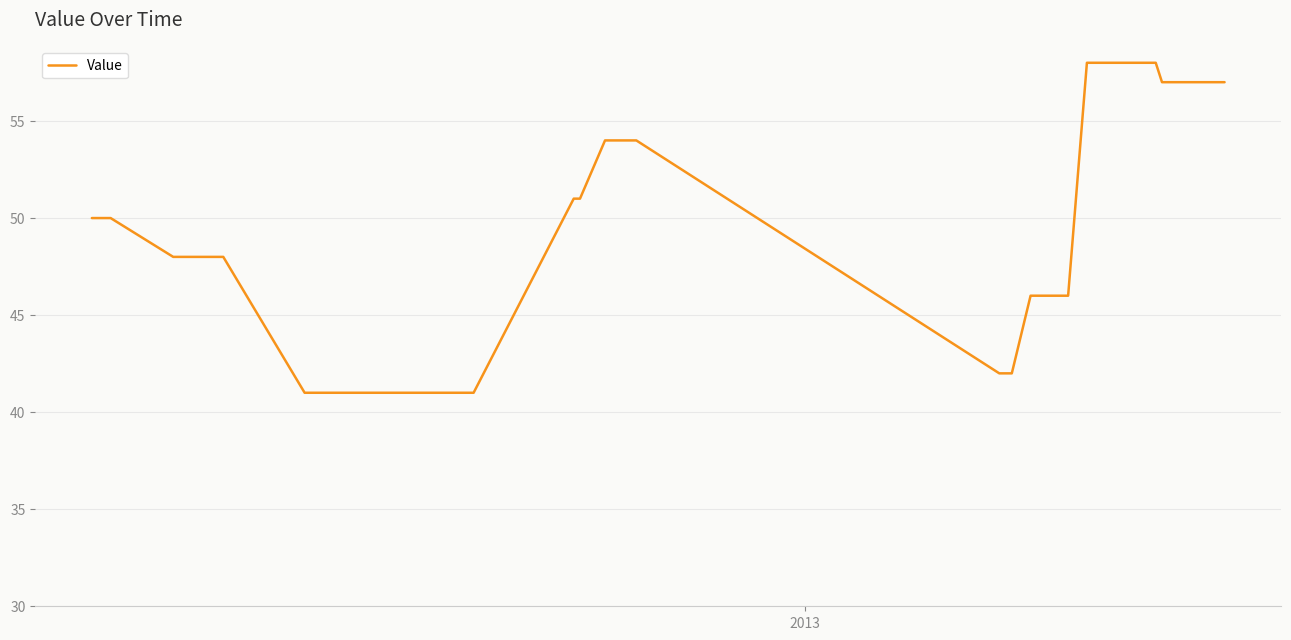

What is the maximum value shown in the chart?

58